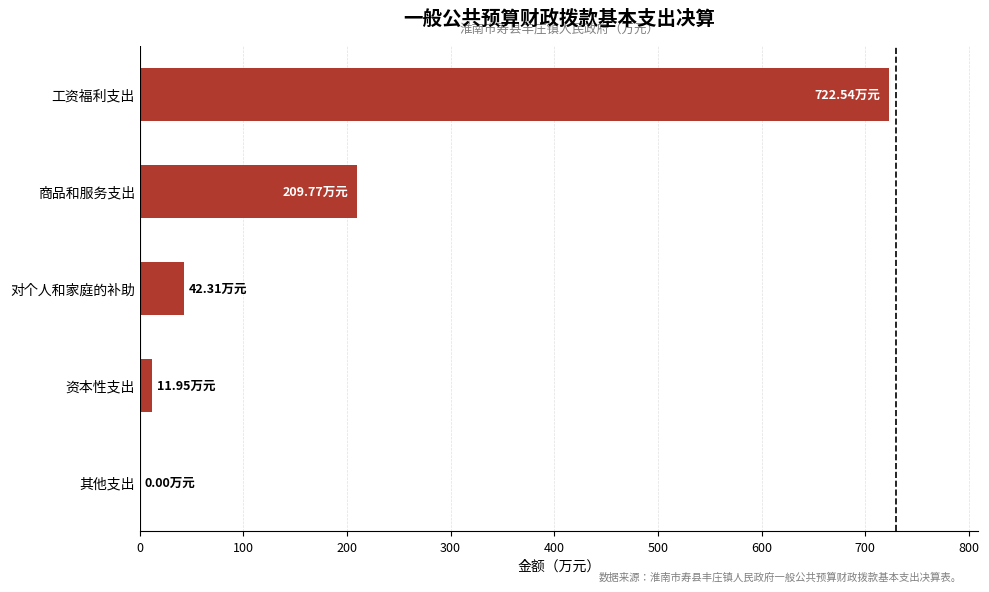

How many data points are above 42?

3